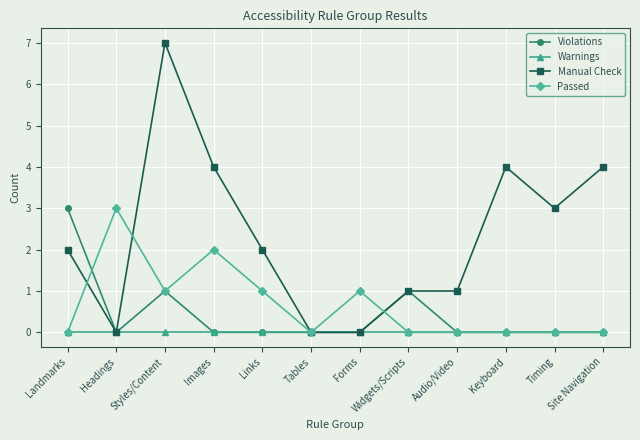

What is the maximum value for Manual Check?

7